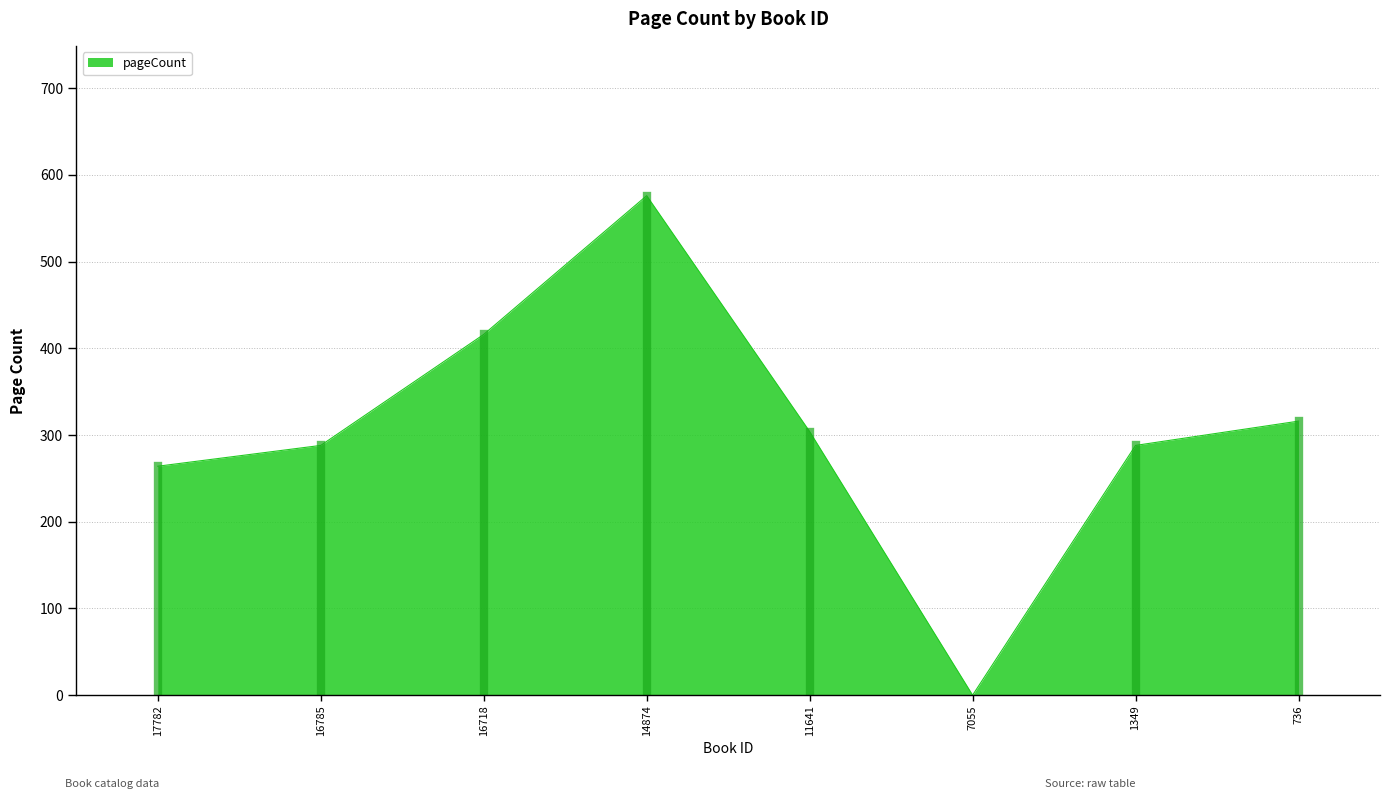

What is the approximate value at 17782, to the nearest 50?

250